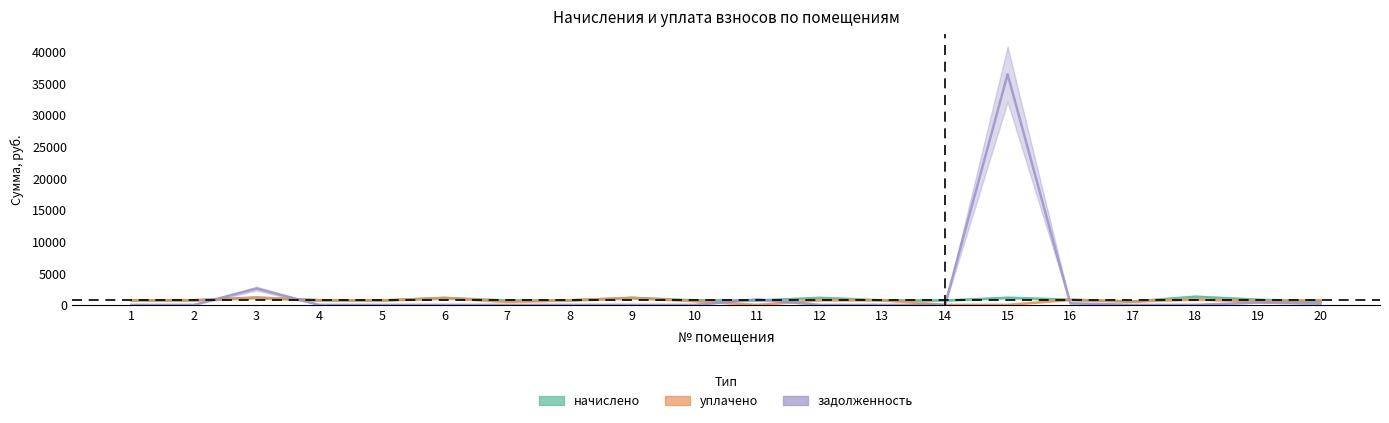

What is the difference between the maximum and minimum values in the уплачено series?

1145.4